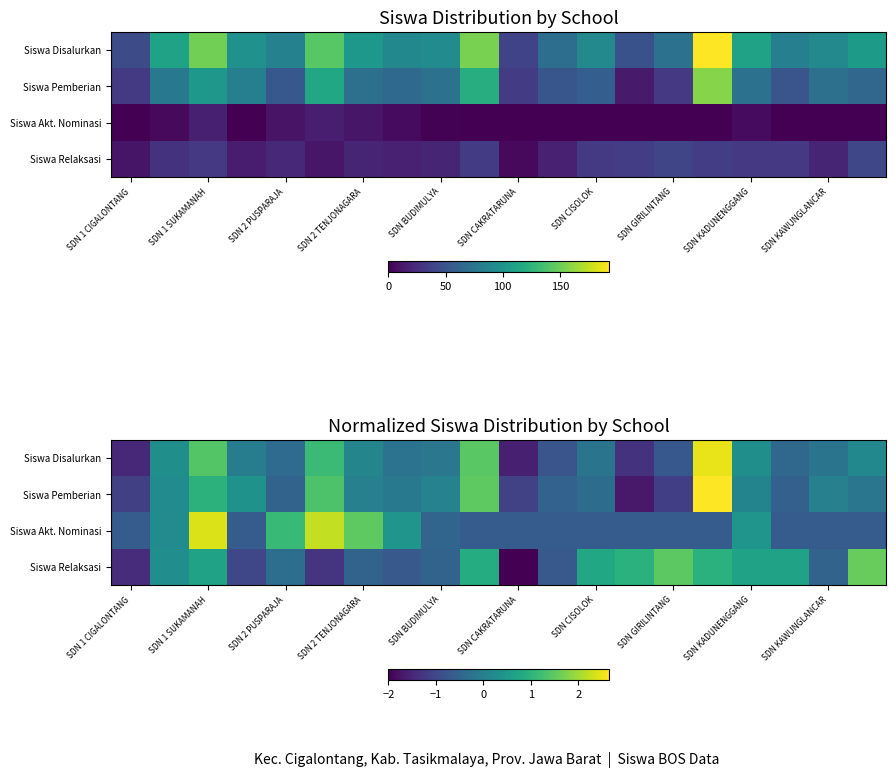

At how many categories does at least one series exceed 1?

8